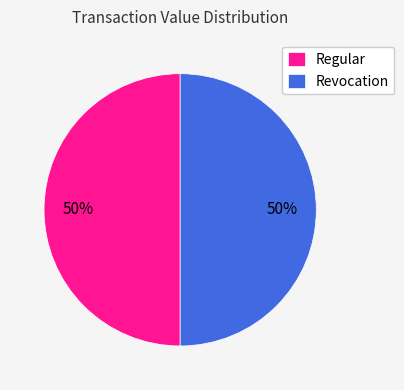

Approximately how many times larger is the value at Regular compared to Revocation?

1.0